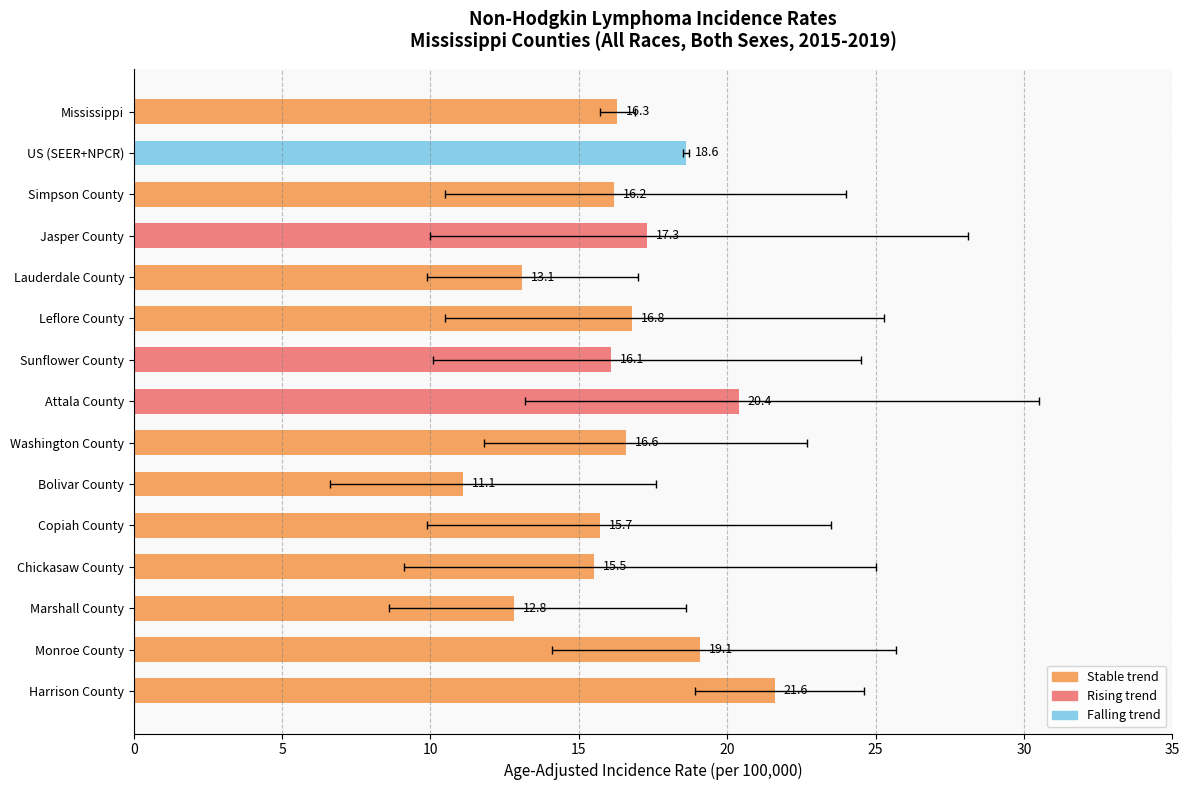

Reading left to right, list all the values displayed in this chart.

16.3	18.6	16.2	17.3	13.1	16.8	16.1	20.4	16.6	11.1	15.7	15.5	12.8	19.1	21.6